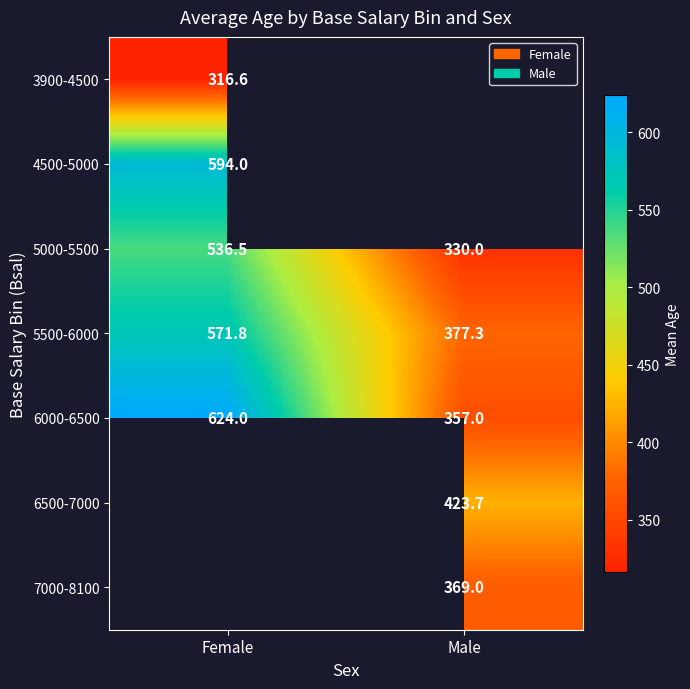

Rank the categories by 5500-6000 value from lowest to highest.

Male, Female